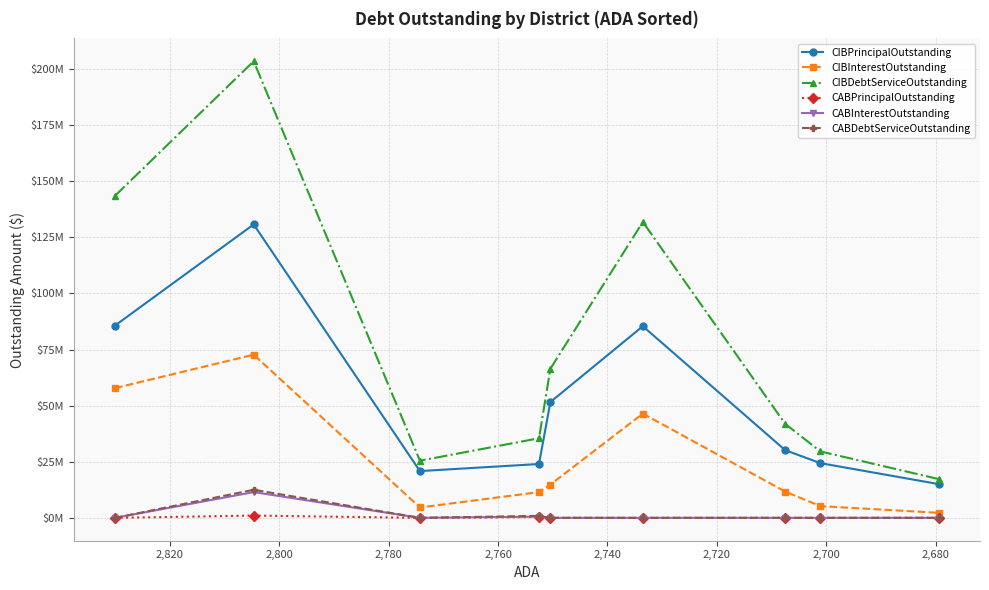

True or false: CIBInterestOutstanding and CABInterestOutstanding cross at least once.

False